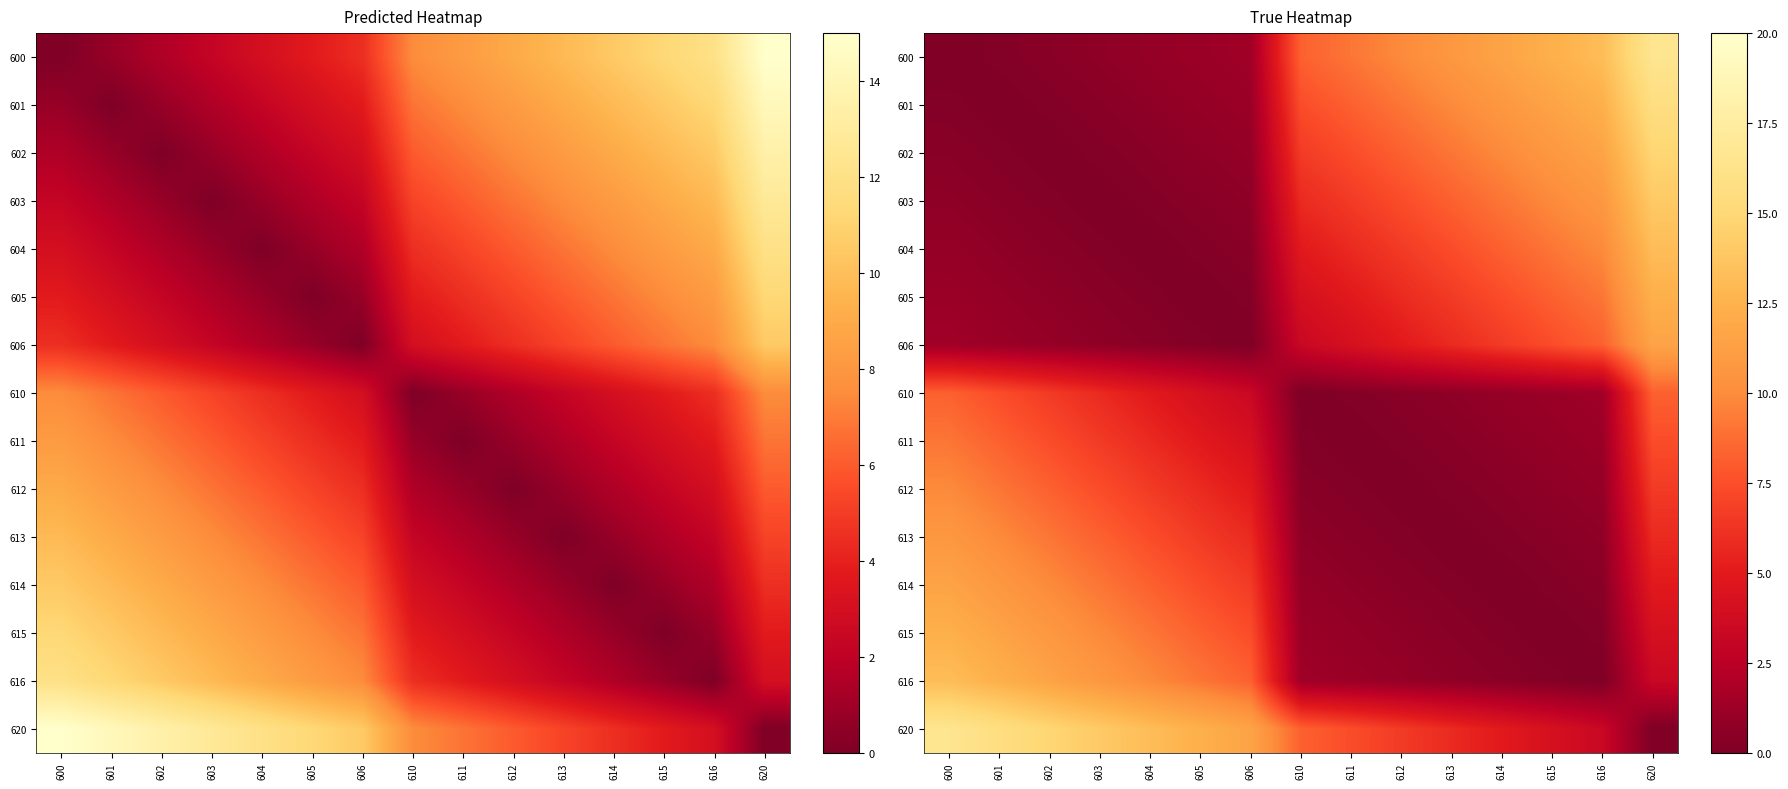

True or false: 616 has a value of 19.5 at 600.

False